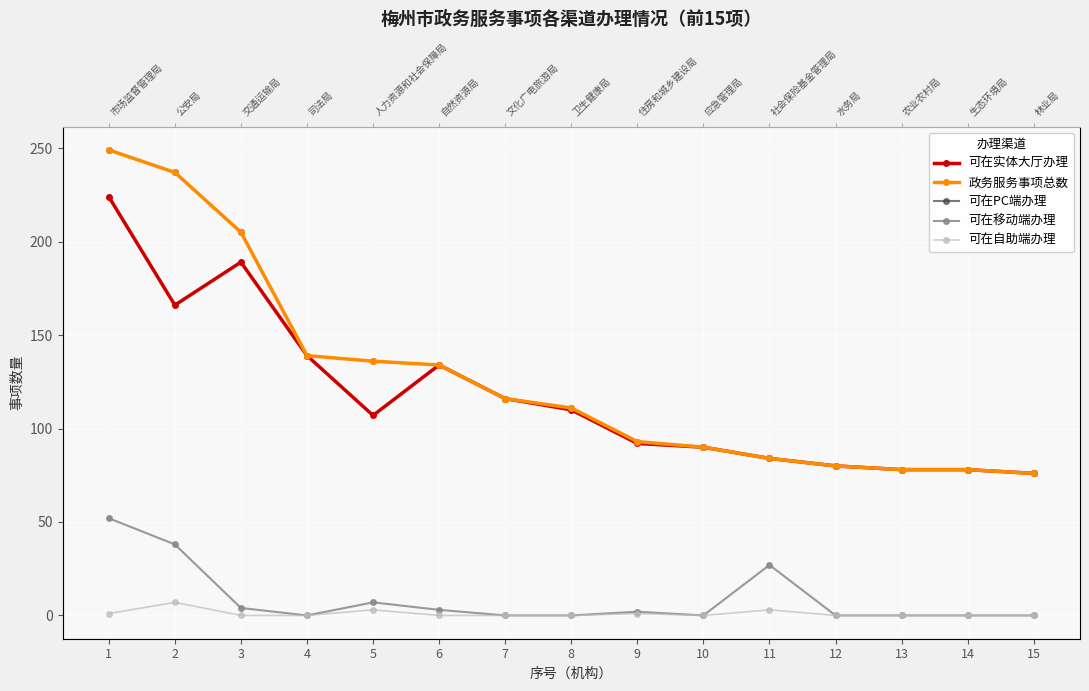

How many values in 可在自助端办理 are above zero?

5